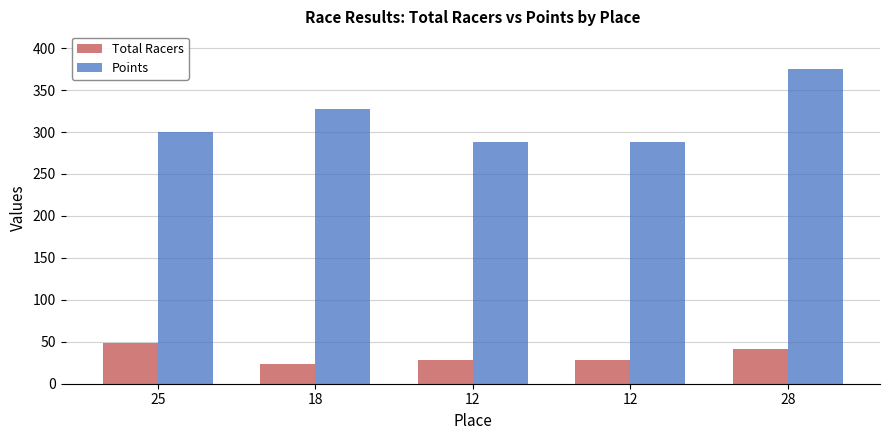

Reading left to right, transcribe all the data shown in this chart.

Total Racers: 48.0	23.0	28.0	28.0	41.0
Points: 300.0	327.4	287.8	287.8	375.0